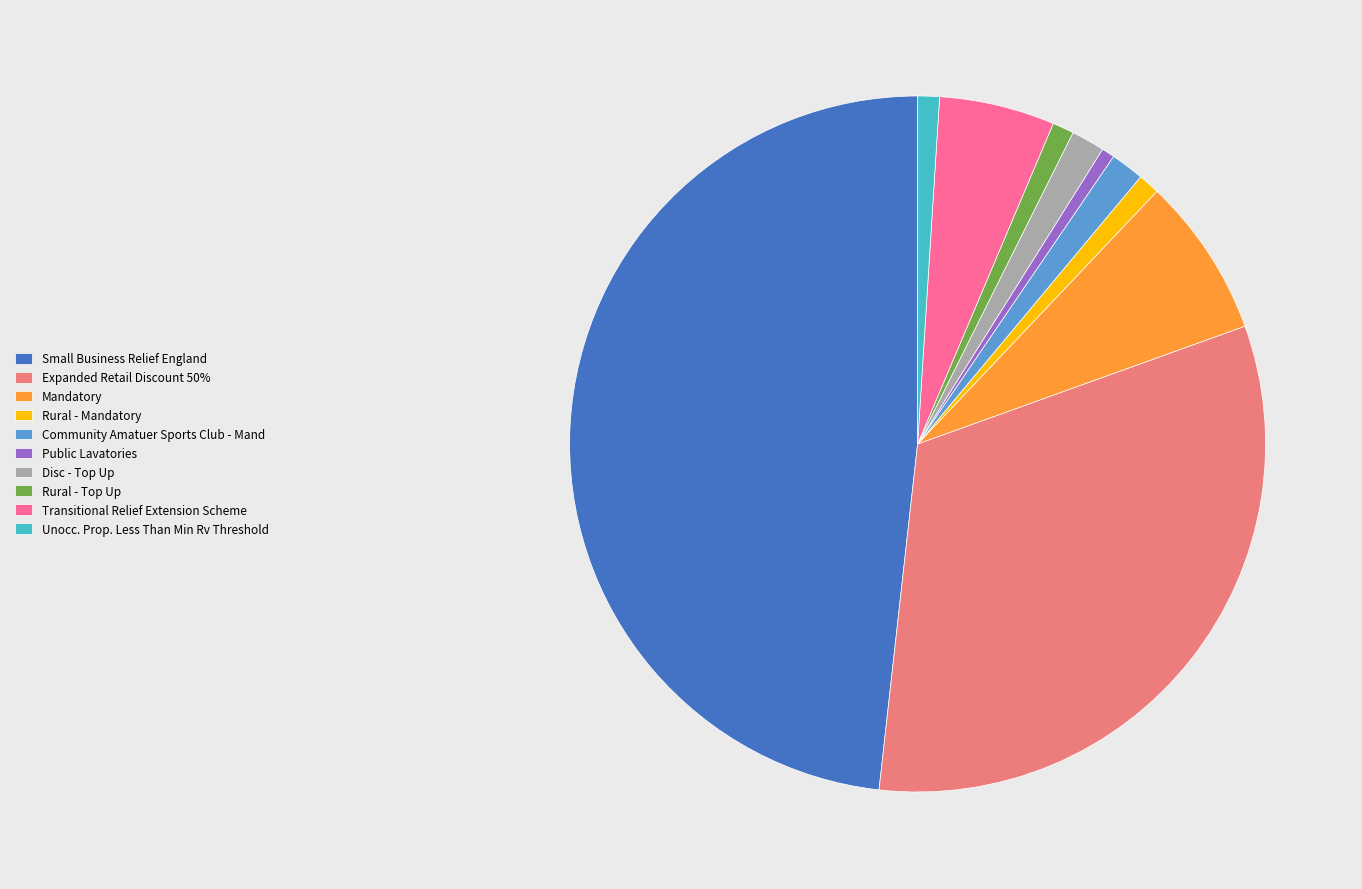

What is the largest slice in the pie chart?

Small Business Relief England